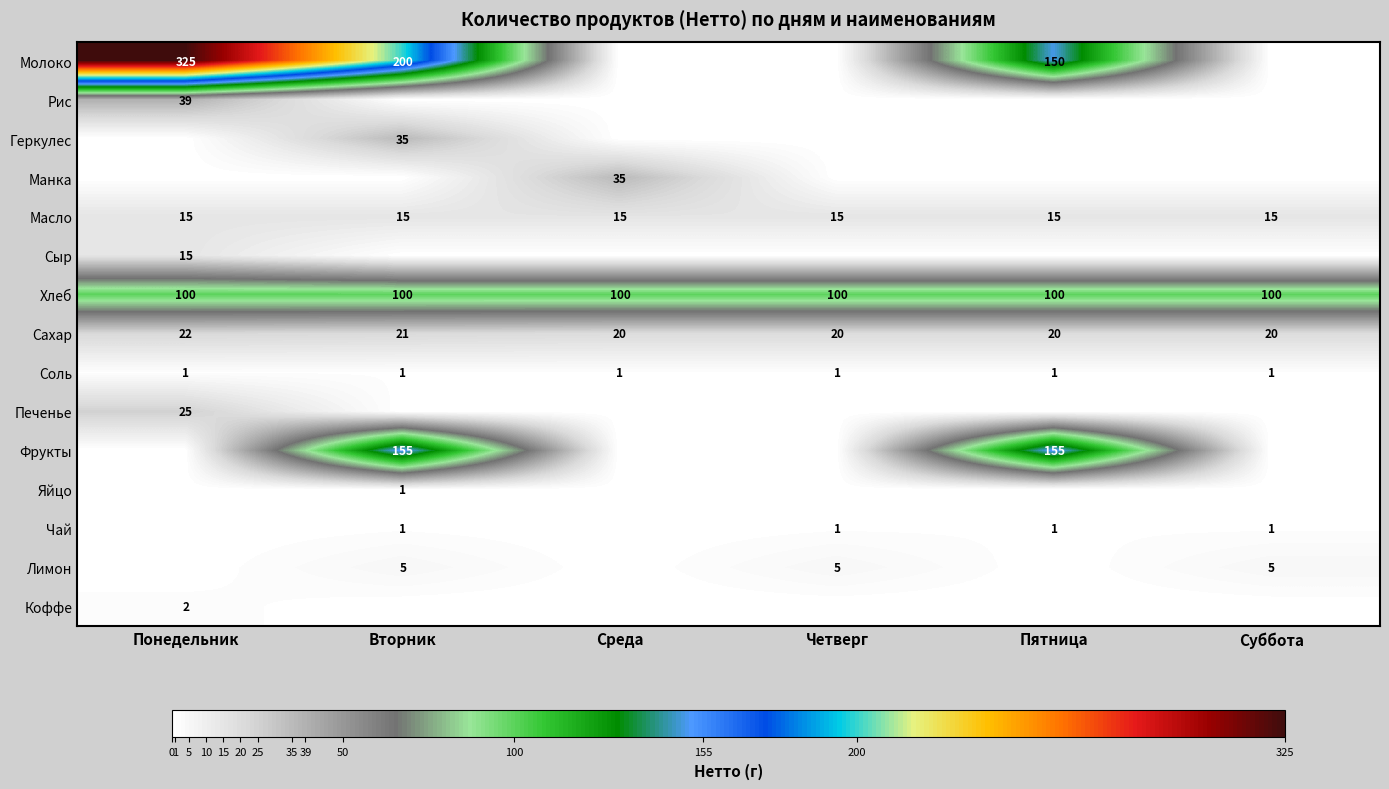

Where is Сахар nearest to the value 21?

Вторник